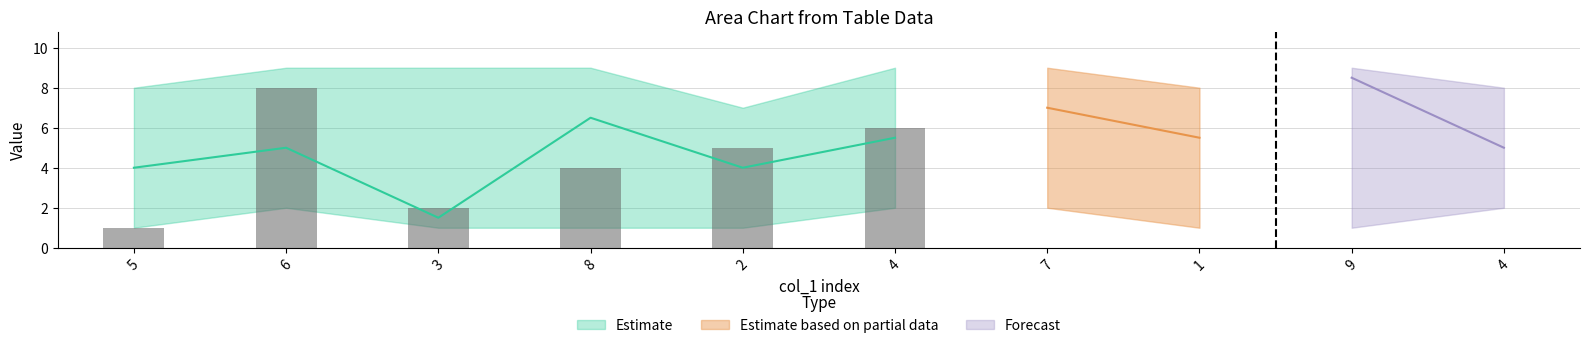

Count the number of categories in the chart.

10